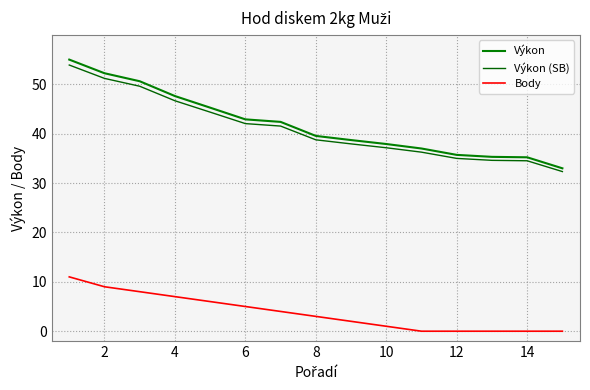

Rank the series by their maximum value, from lowest to highest.

Body, Výkon (SB), Výkon